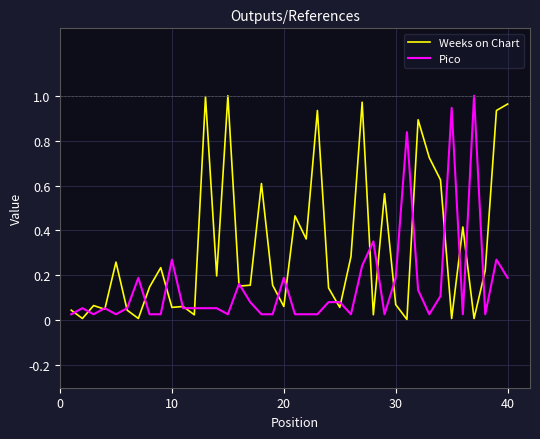

Which series has the largest total across all categories?

Weeks on Chart